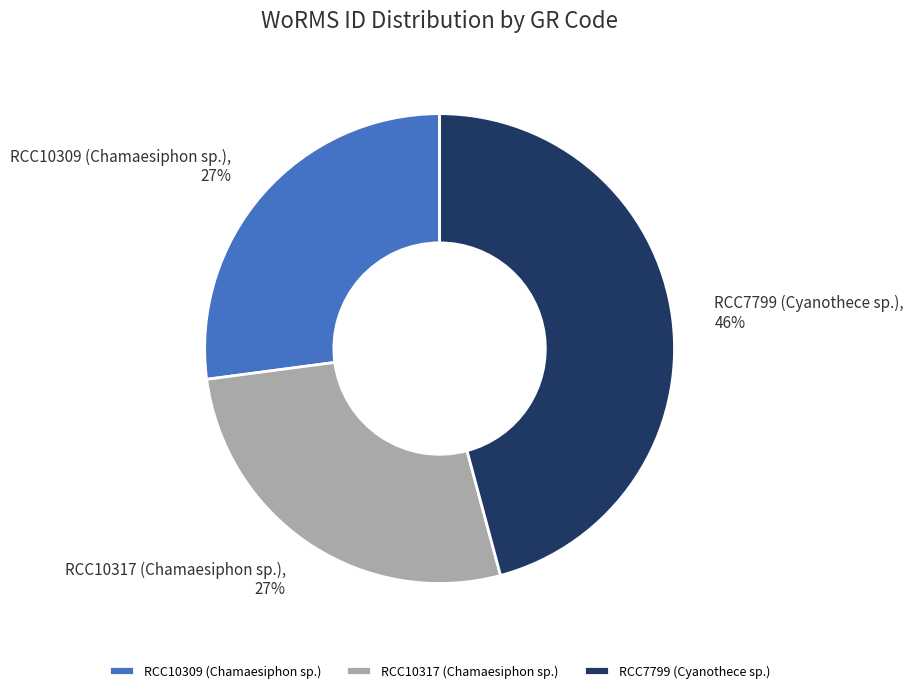

To the nearest percent, what percentage of the pie is RCC10317 (Chamaesiphon sp.)?

27%